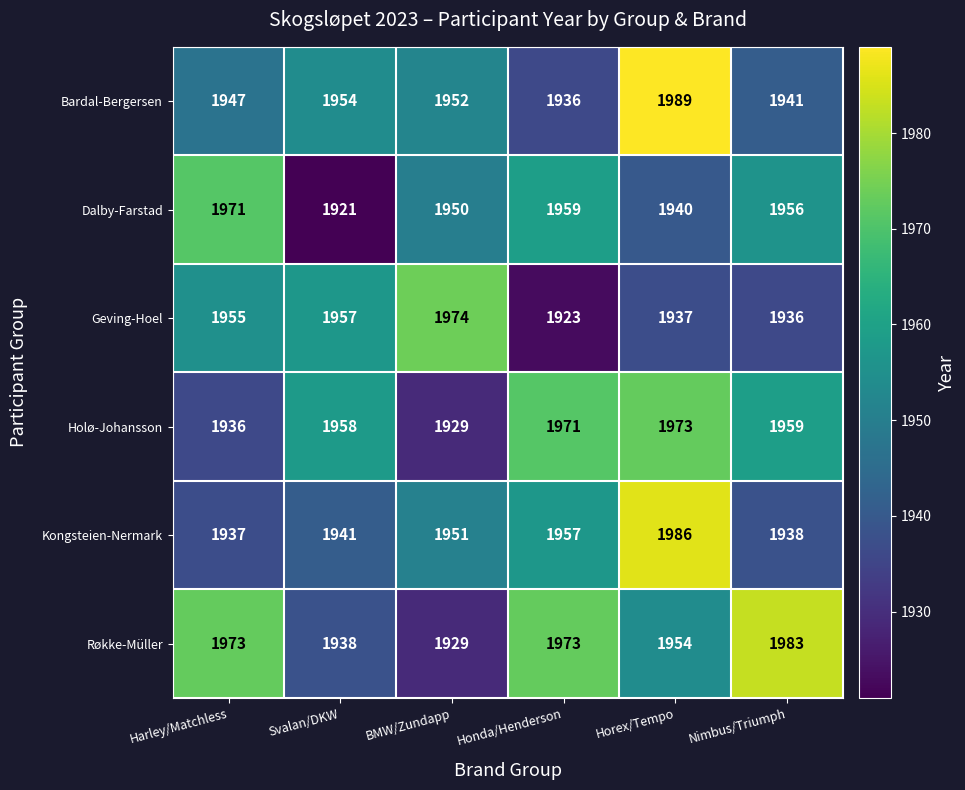

What is the difference between the maximum and minimum values in the Dalby-Farstad series?

50